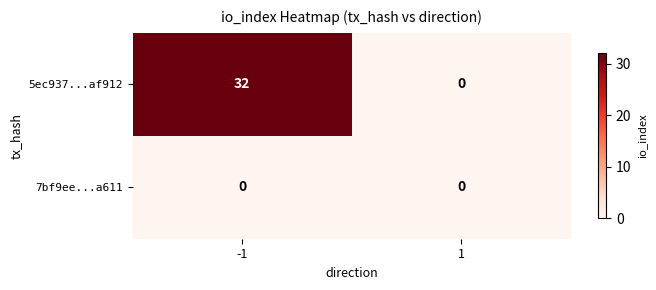

True or false: 5ec937...af912 has a value of 0 at 1.

True